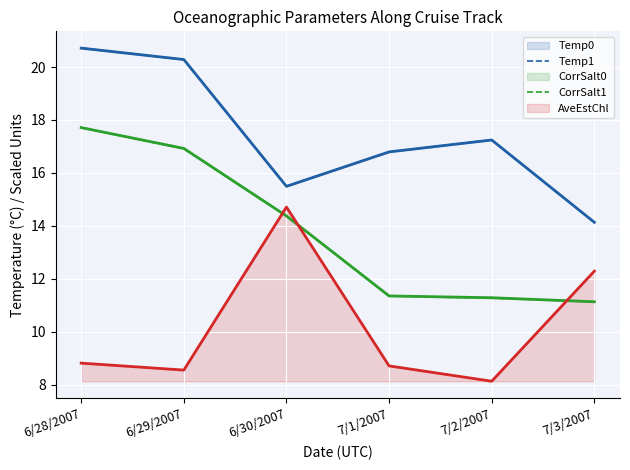

List the labels in order of Temp1 value, largest first.

6/28/2007, 6/29/2007, 7/2/2007, 7/1/2007, 6/30/2007, 7/3/2007